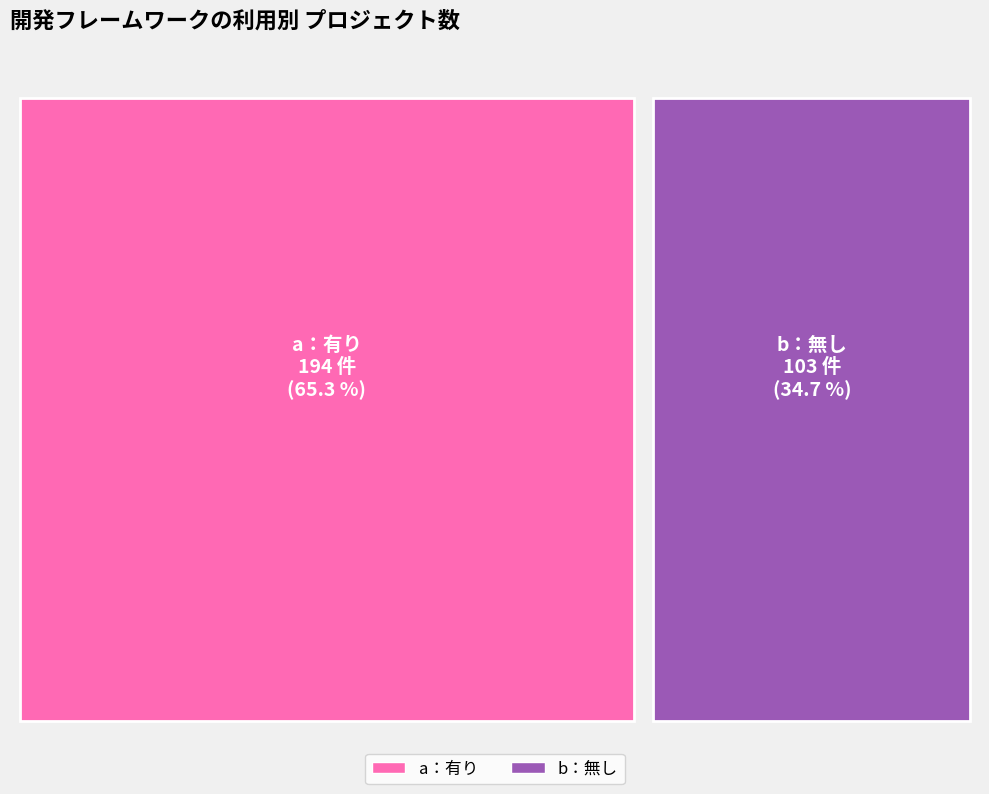

Which slice is the largest?

a：有り